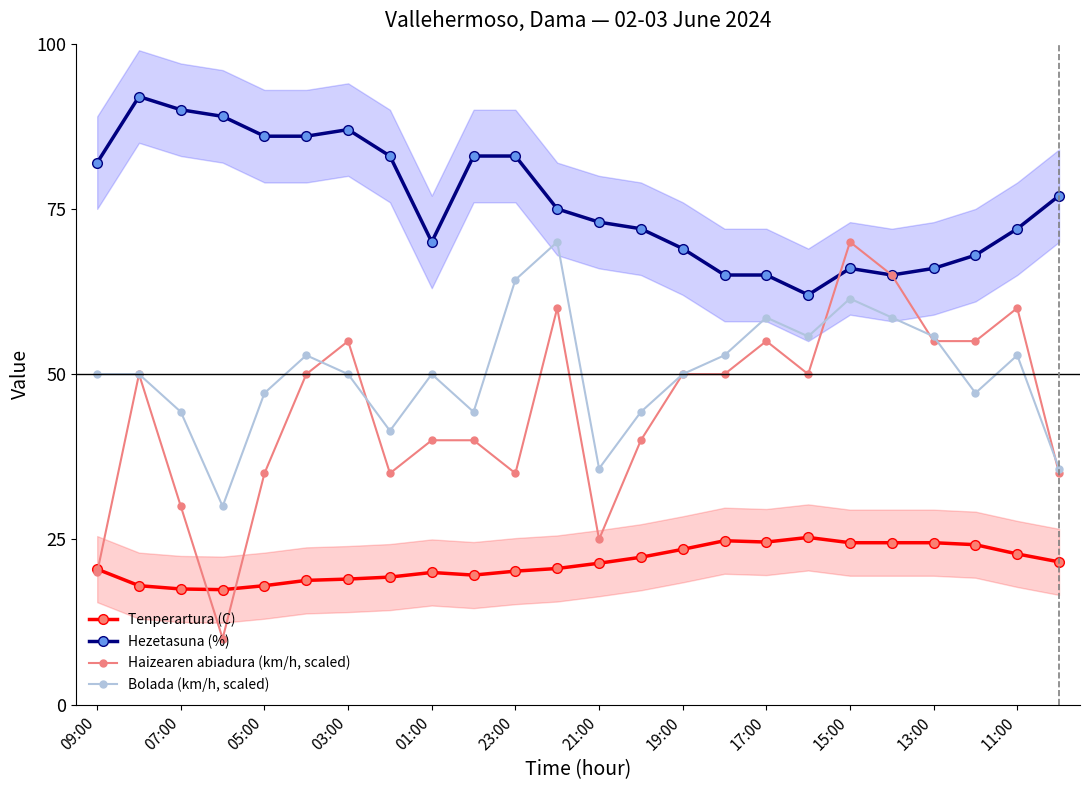

True or false: Tenperartura (C) has more than 1 interior local peaks.

True